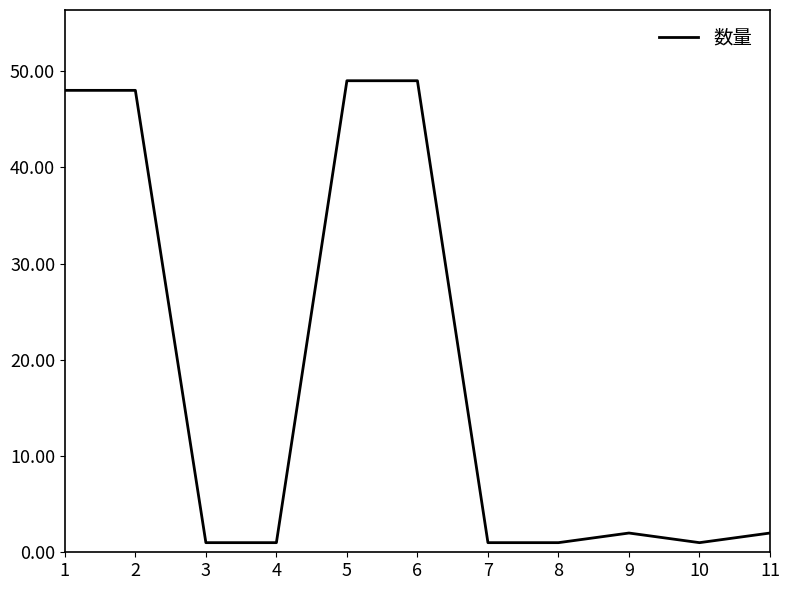

The value at 9 is 2. True or false?

True